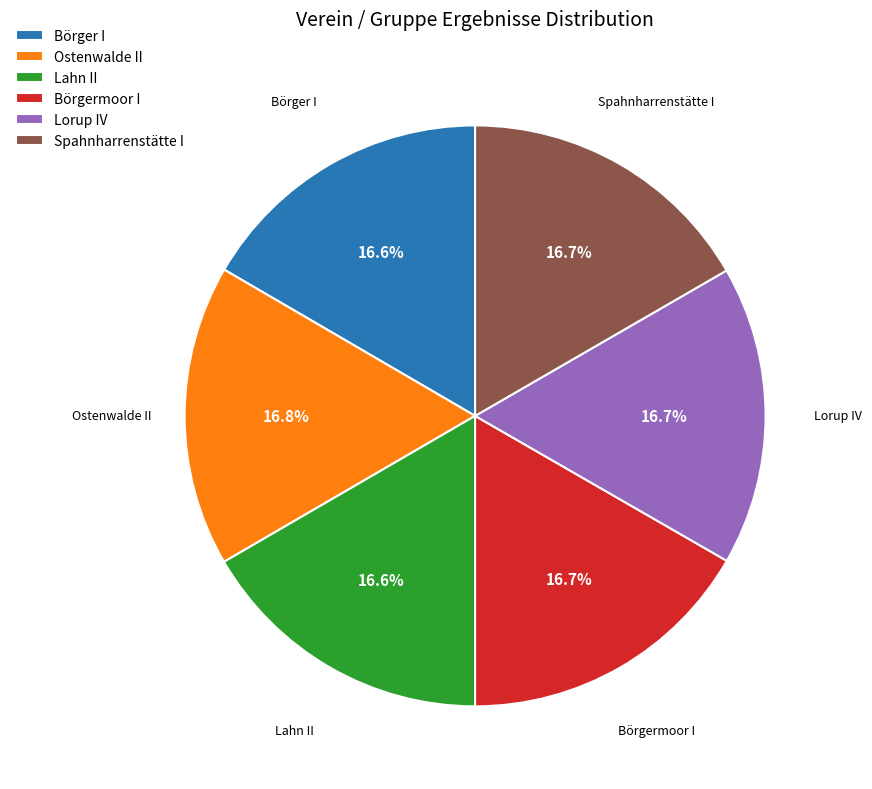

To the nearest percent, what portion does Börgermoor I represent?

17%